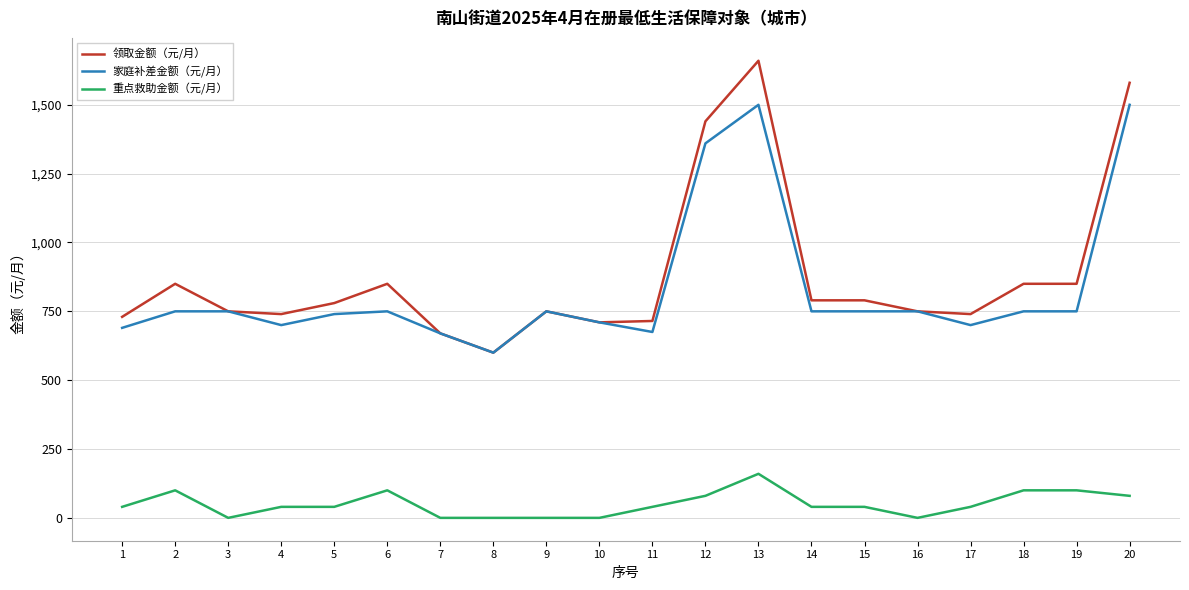

Is it true that 重点救助金额（元/月） equals 34 at 6?

False